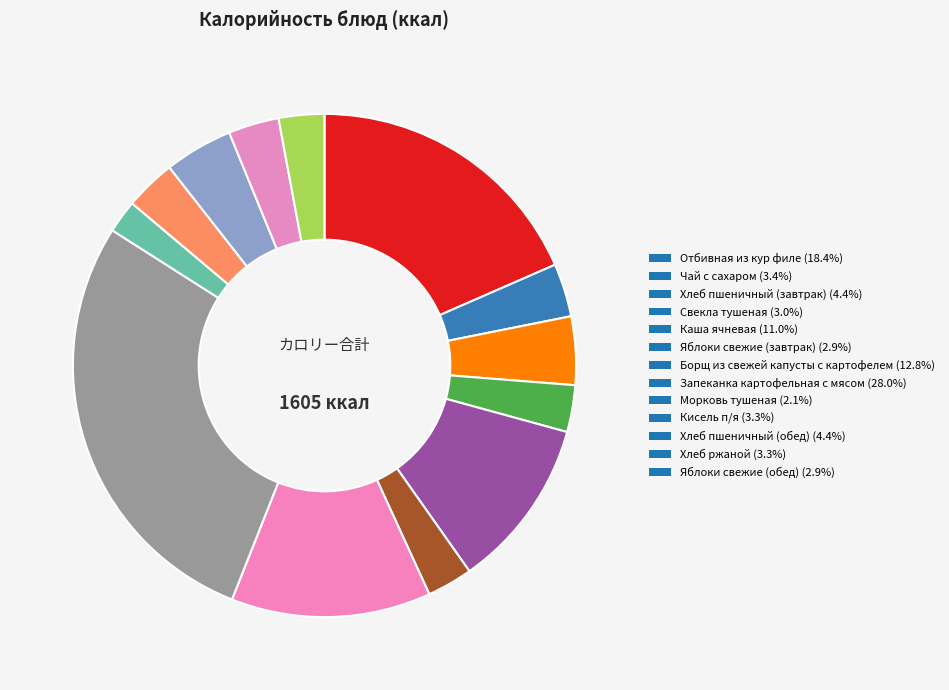

To the nearest percent, what percentage of the pie is Кисель п/я?

3%